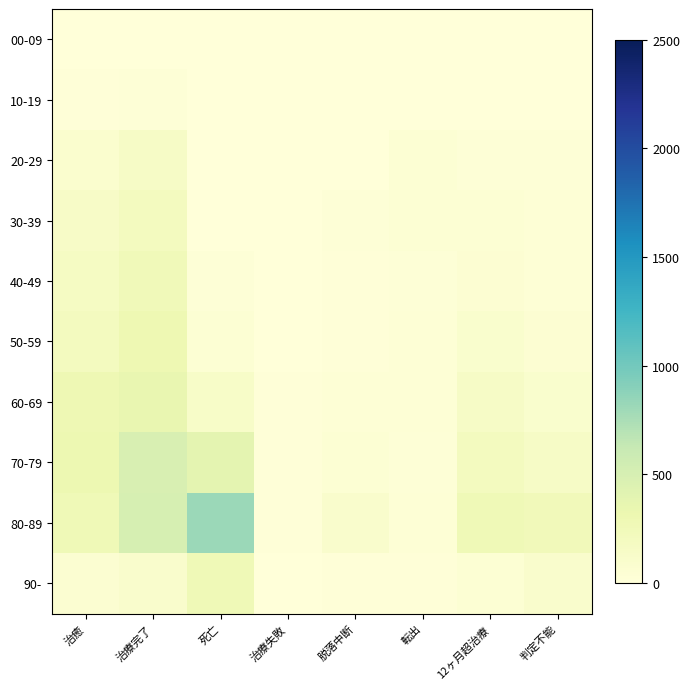

Which series changed the most between 死亡 and 12ヶ月超治療?

80-89